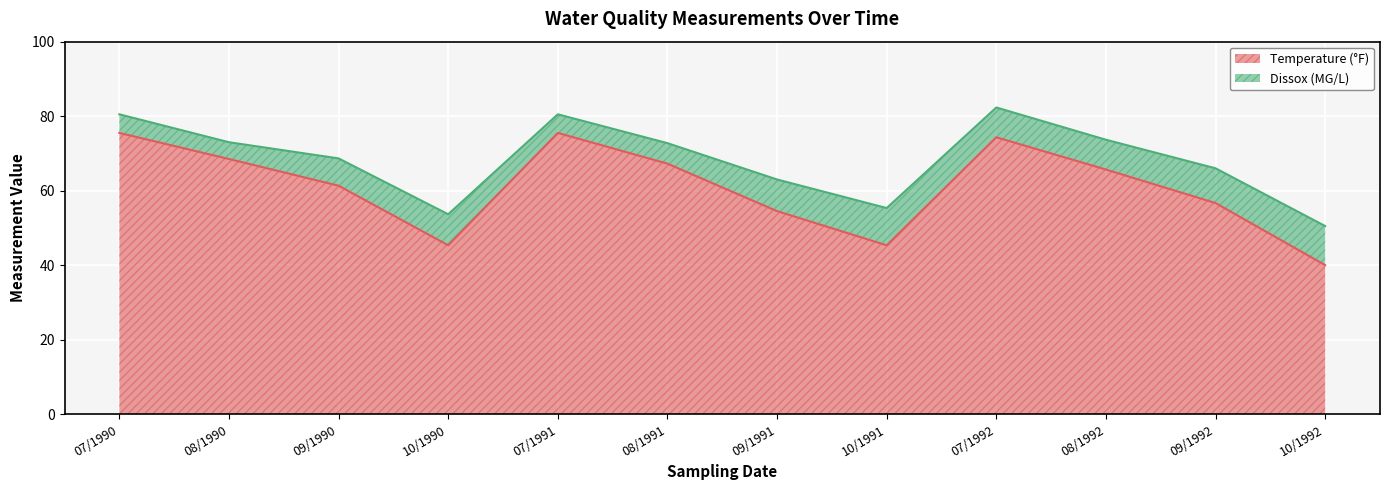

Where is the data nearest to the value 57?

09/1992